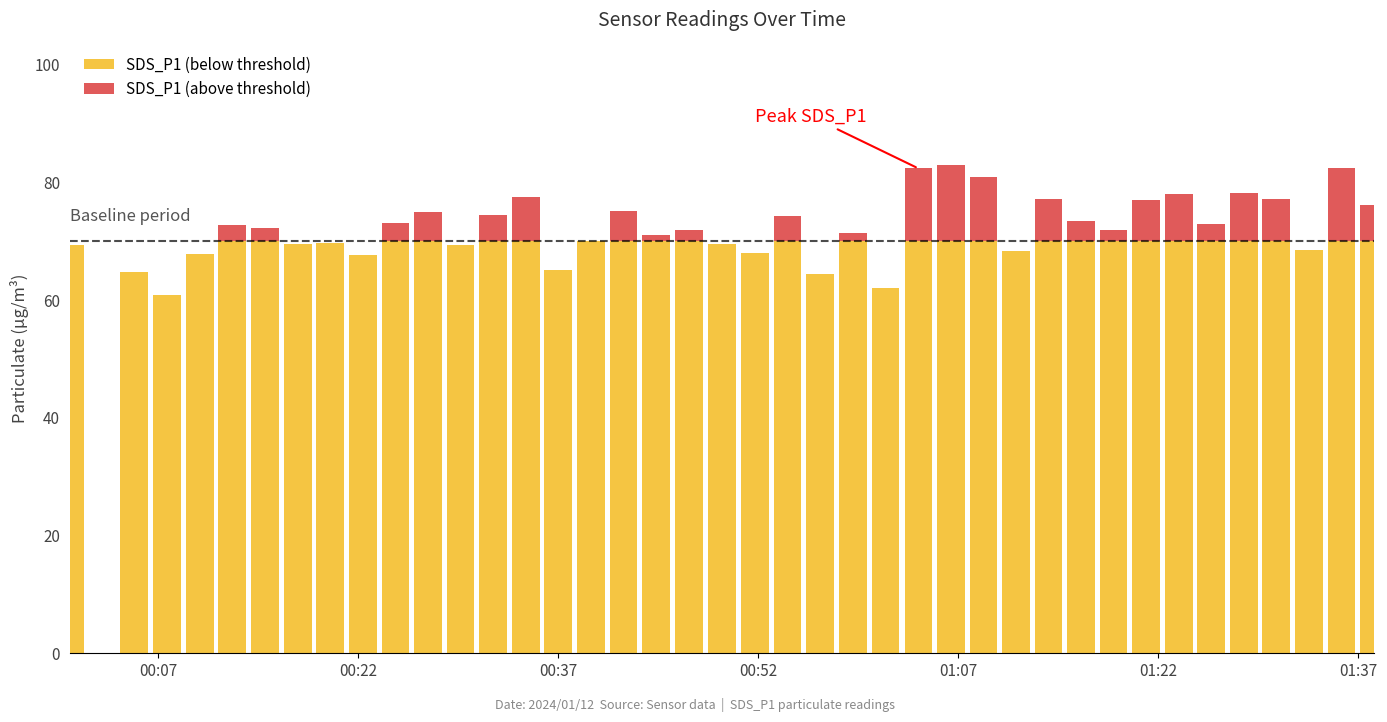

How many groups of bars are there?

40